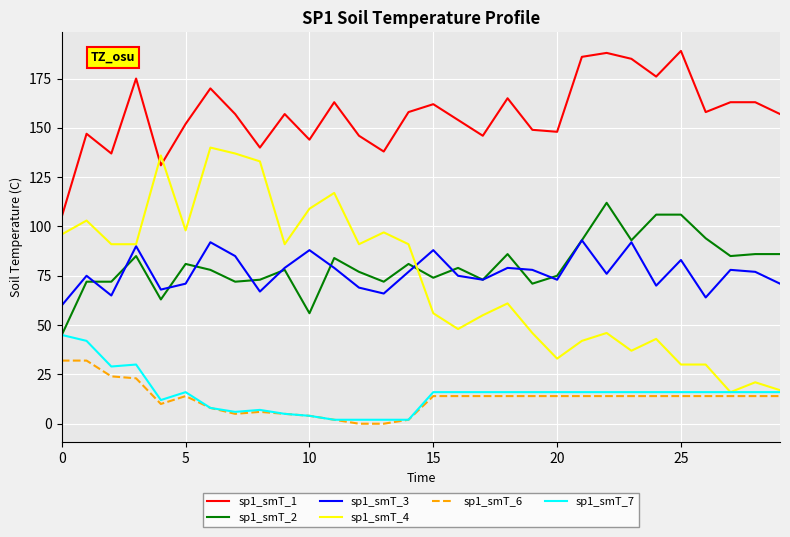

What is the maximum value shown in the chart?

189